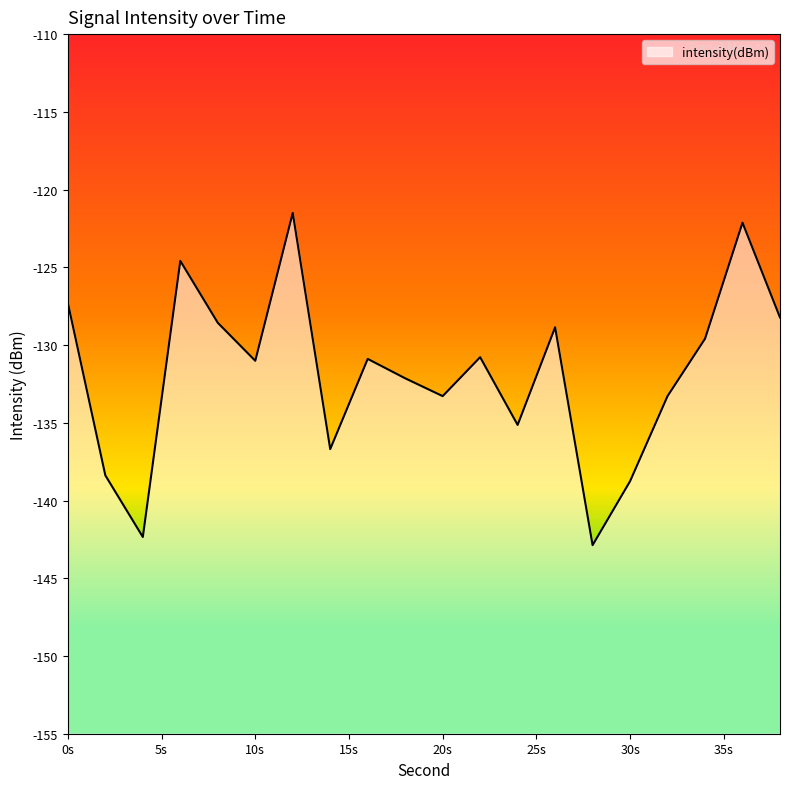

Count the number of categories in the chart.

20